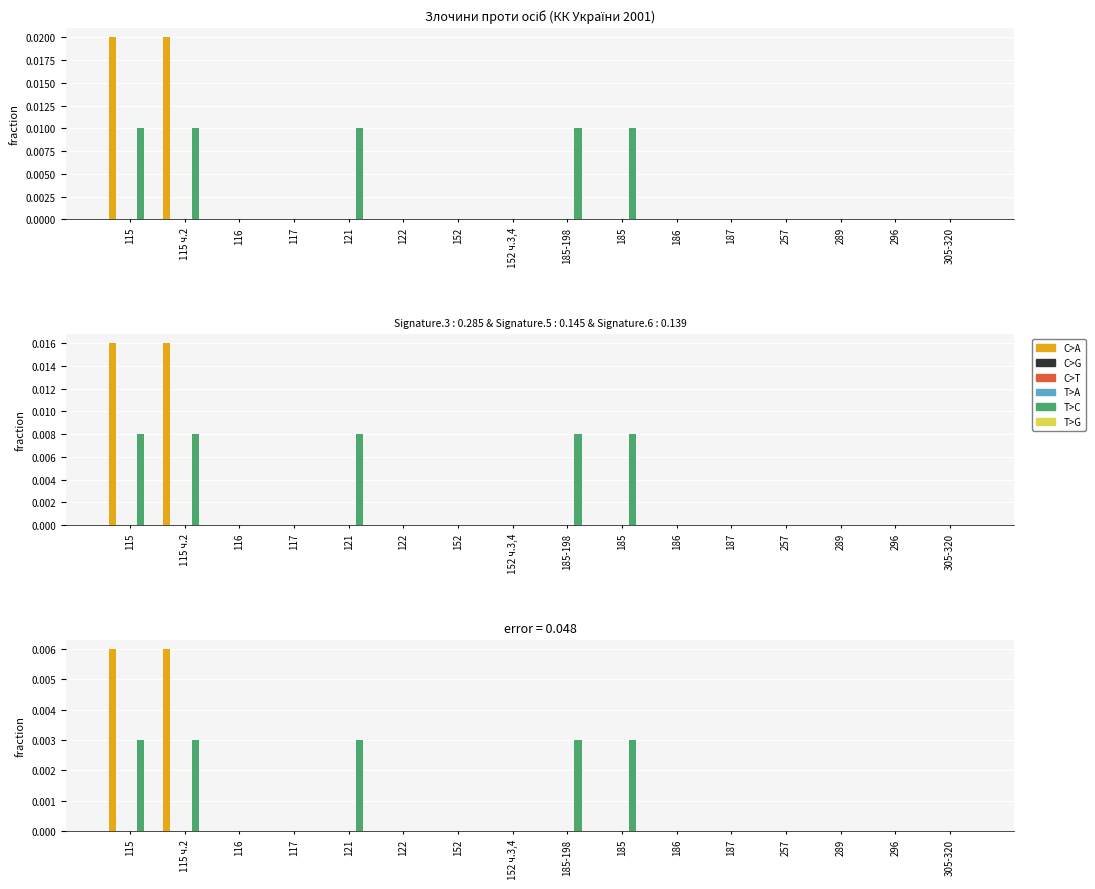

What is the label of the 1st bar from the left?

115